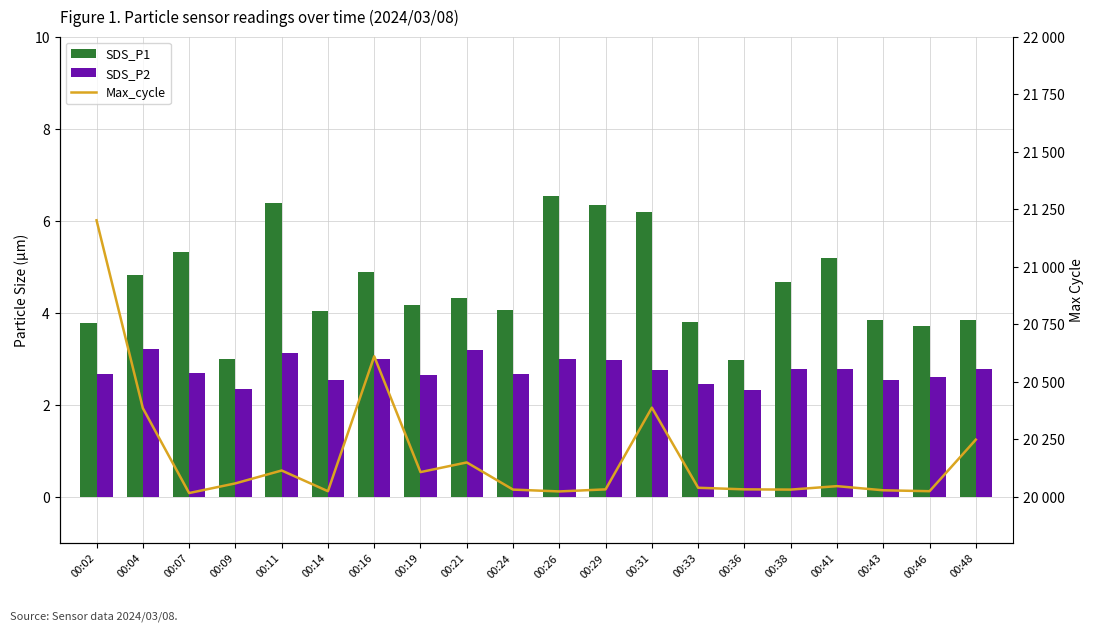

Are the bars horizontal?

No